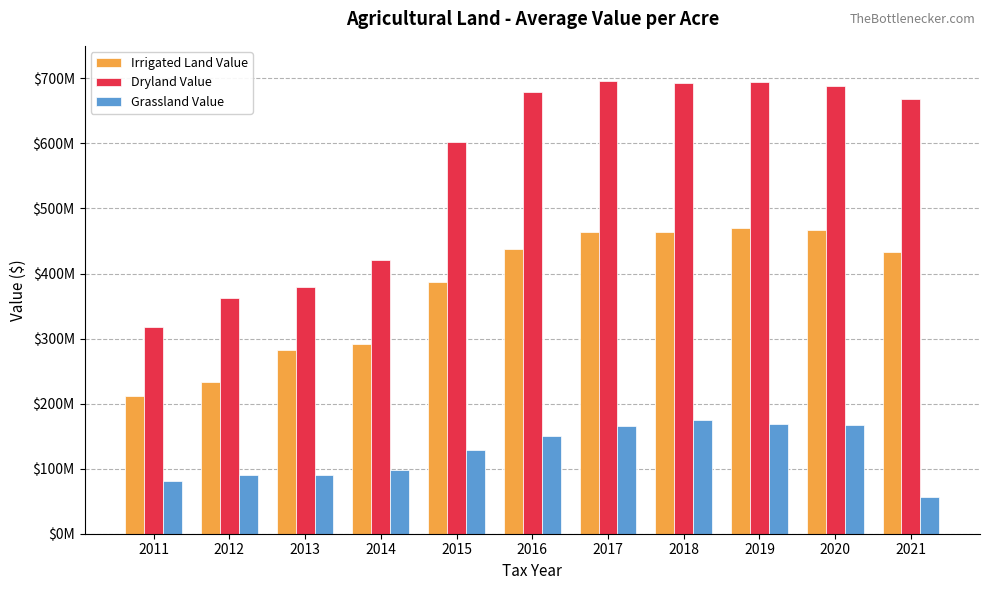

What are all the series names shown in the legend?

Irrigated Land Value, Dryland Value, Grassland Value